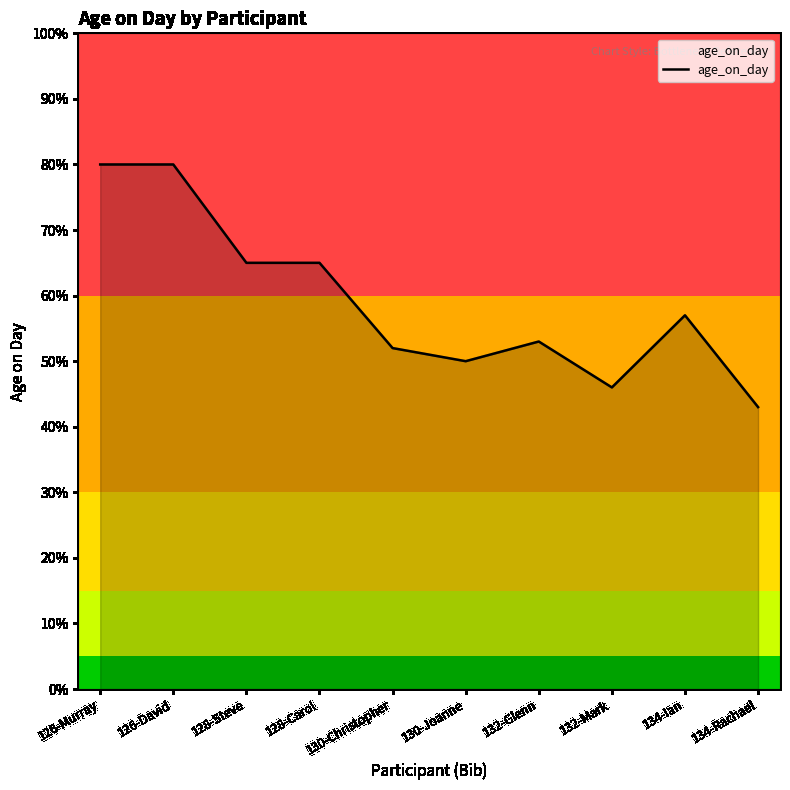

What is the average value?

59